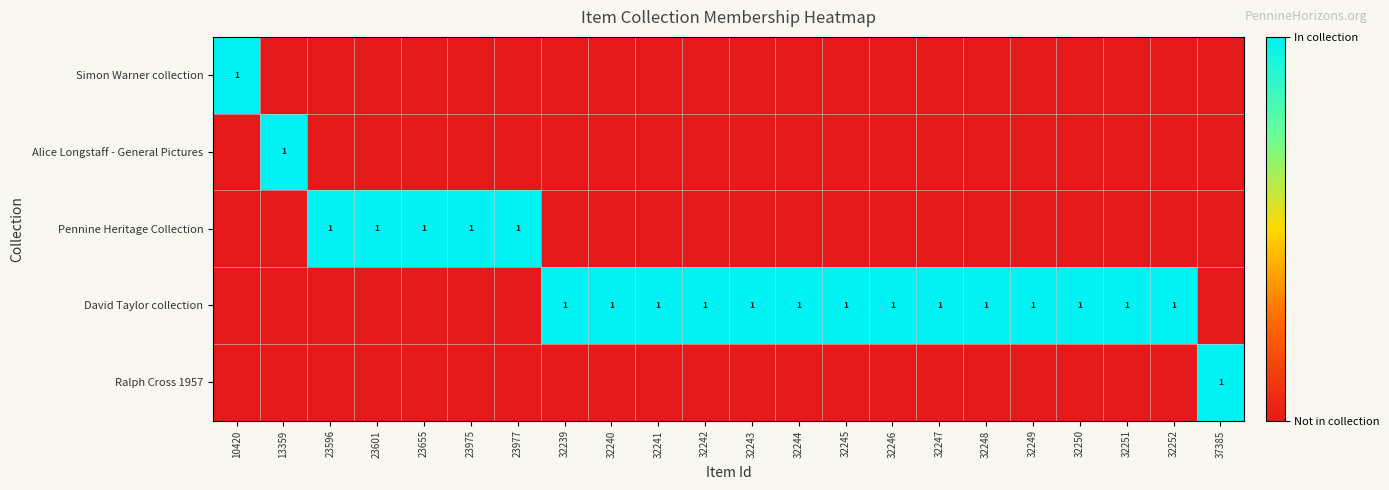

The David Taylor collection series shows 1 at 32247. True or false?

True